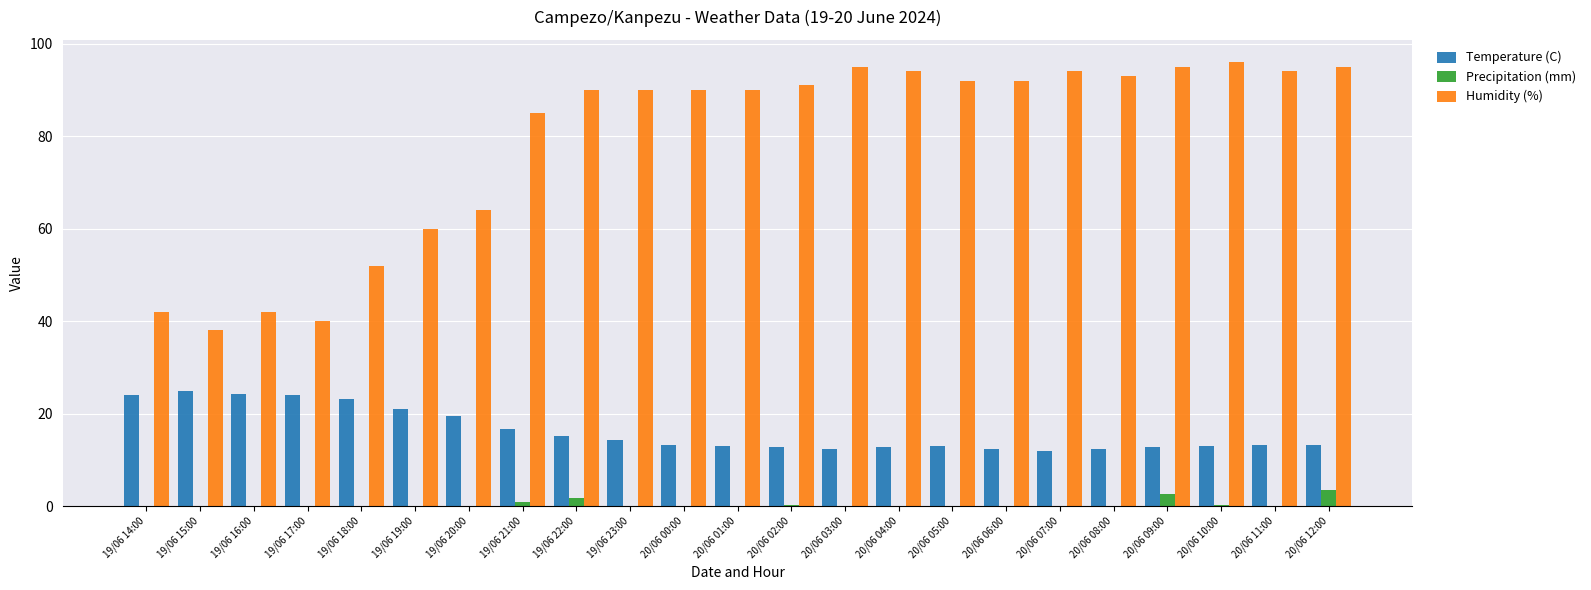

The Temperature (C) series shows 13.0 at 20/06 05:00. True or false?

True